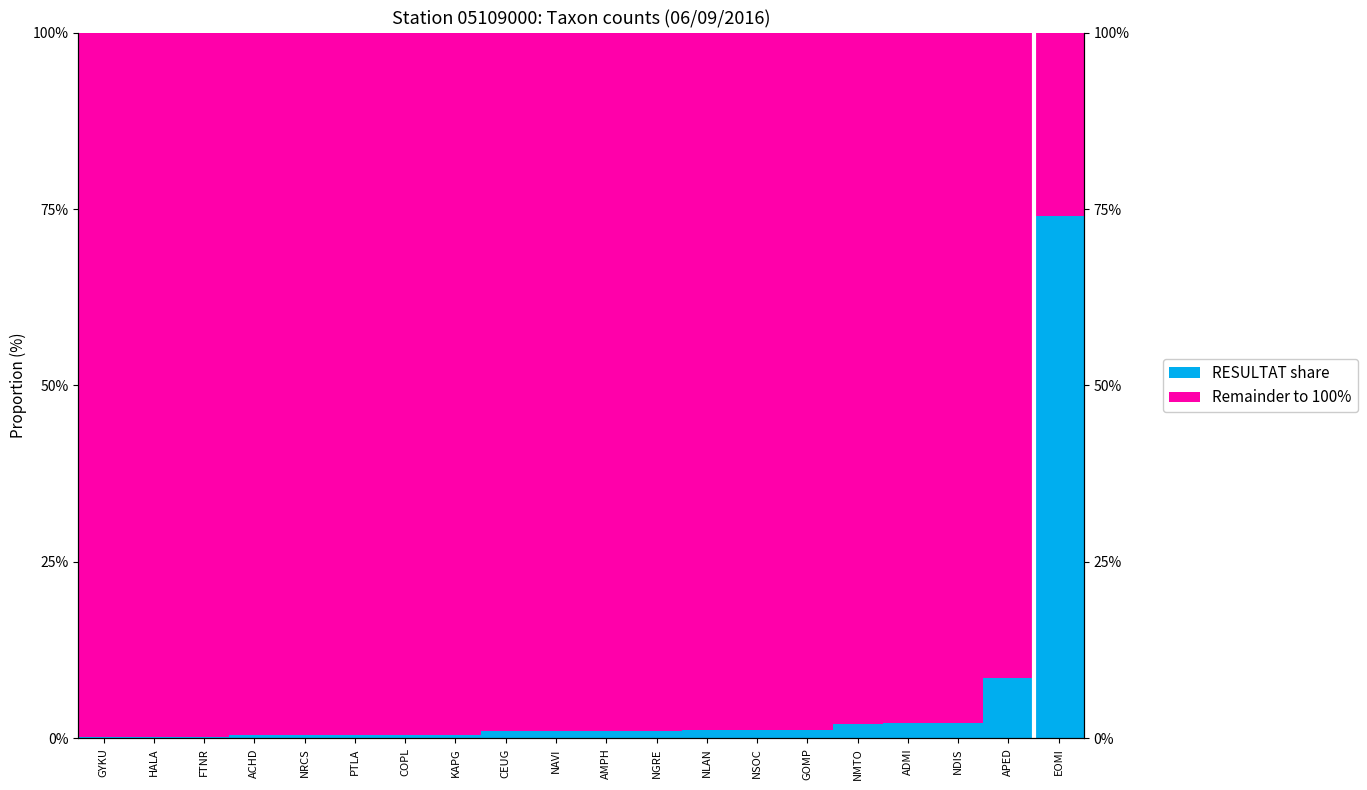

What is the difference between the second highest and minimum values in the Remainder to 100% series?

73.8